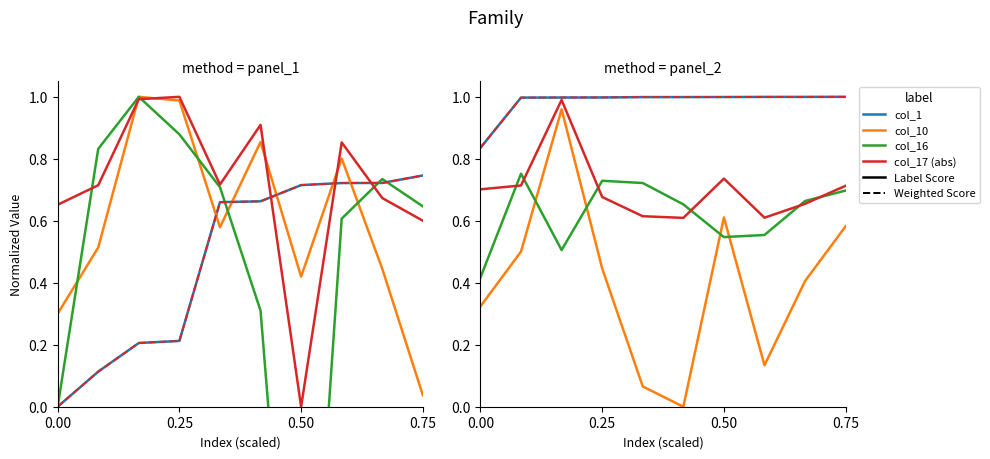

What is the difference between the col_10 values at 0.75 and 0.50?

0.4